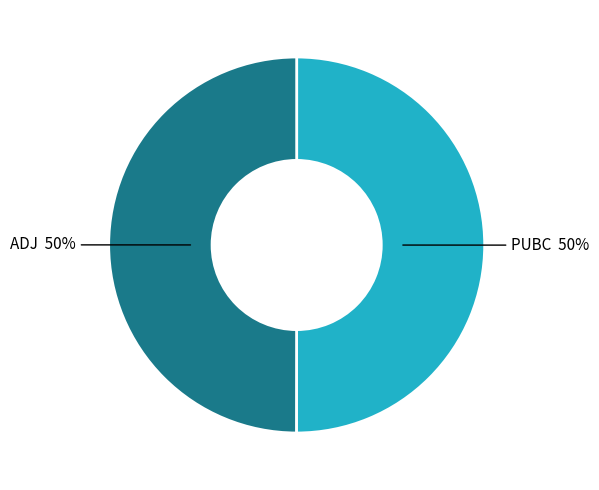

To the nearest percent, what is the combined percentage of ADJ and PUBC?

100%